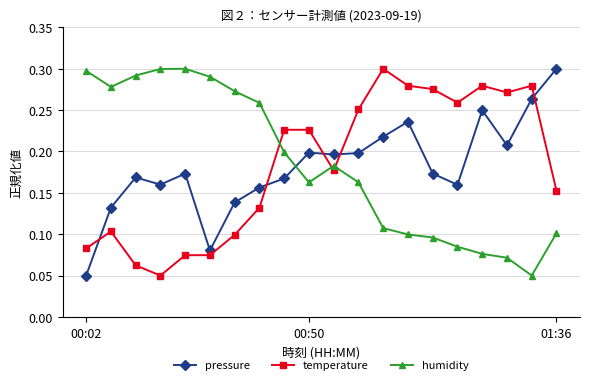

True or false: pressure and temperature intersect in this chart.

True